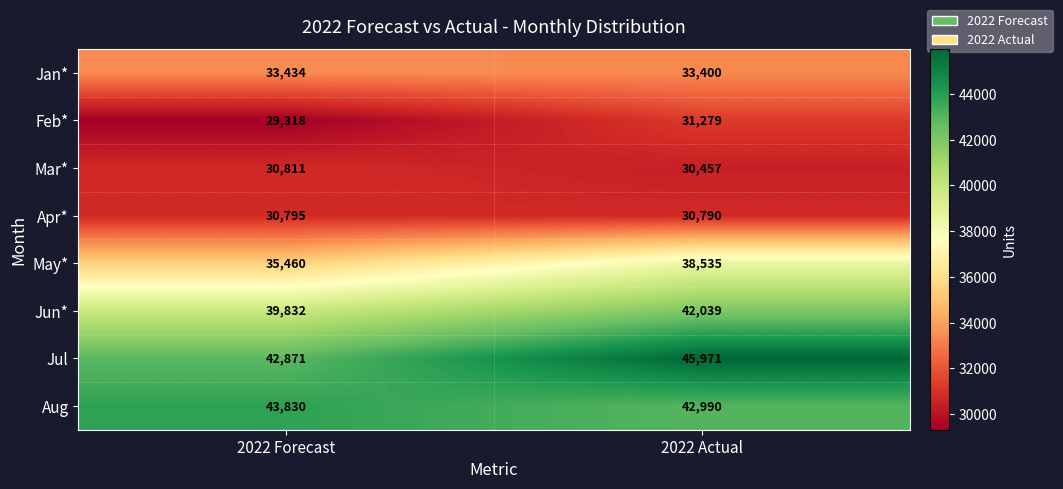

At which category is the sum across all series the highest?

2022 Actual